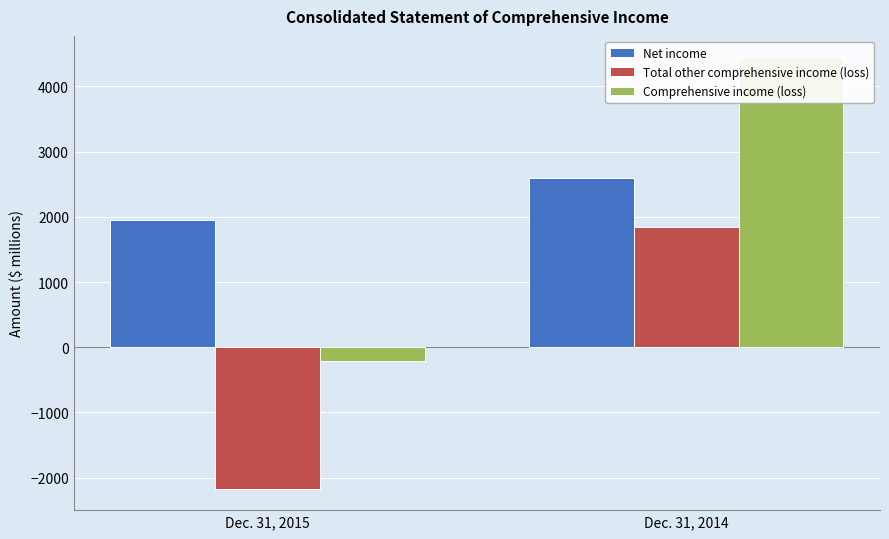

How many Total other comprehensive income (loss) values are between -2167 and 1848?

2